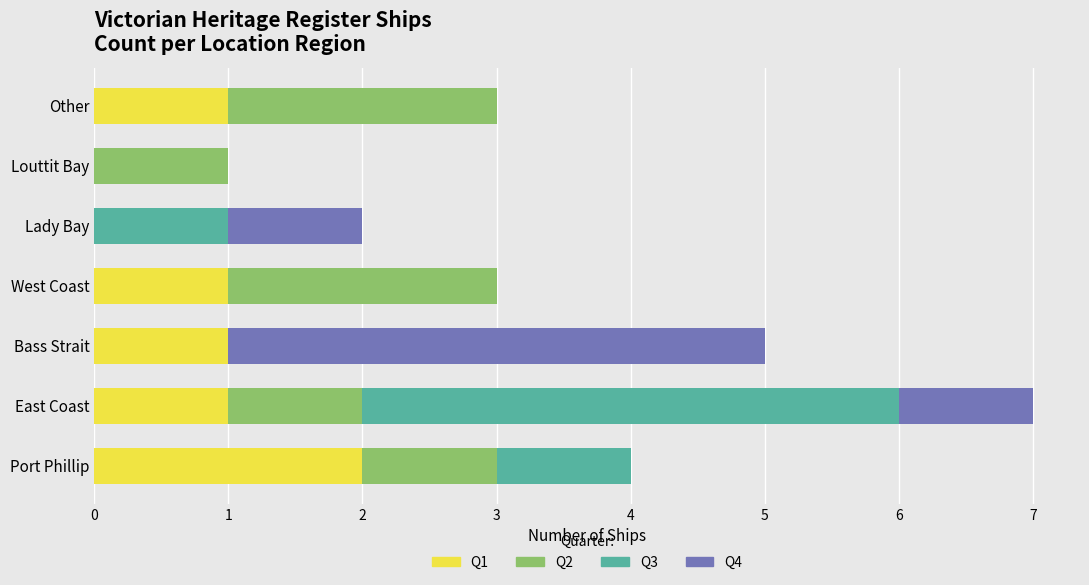

What are all the series names shown in the legend?

Q1, Q2, Q3, Q4